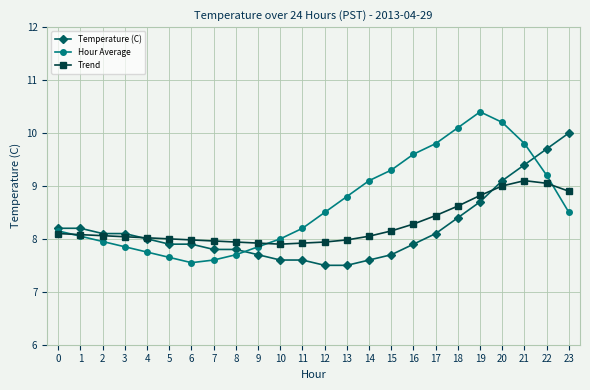

What is the sum of the Hour Average values at 8 and 7?

15.3